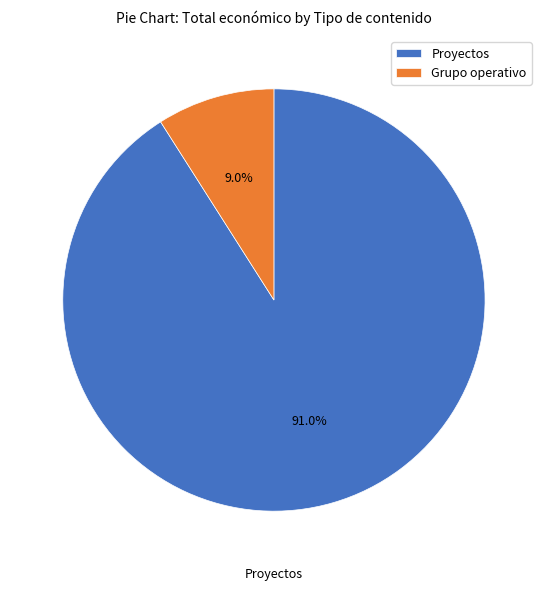

To the nearest percent, what portion does Grupo operativo represent?

9%